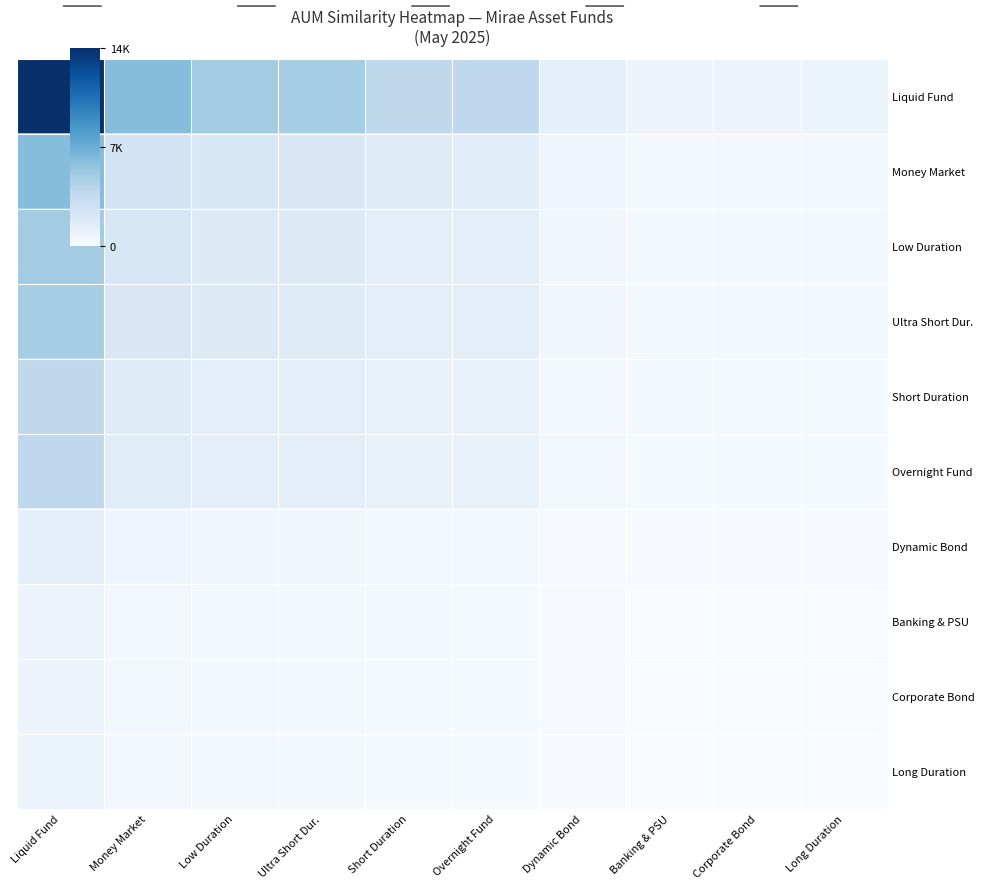

Which series has the largest range (max minus min)?

Liquid Fund